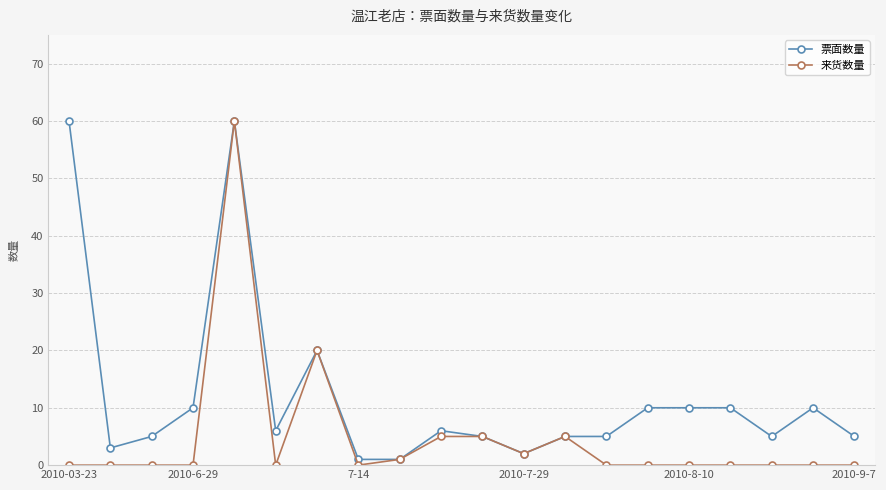

How many distinct data groups are displayed?

2